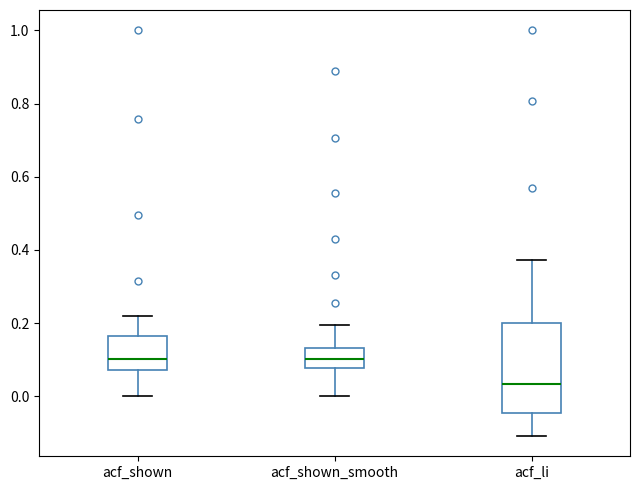

Which box is the tallest, from its lower edge to its upper edge?

acf_li